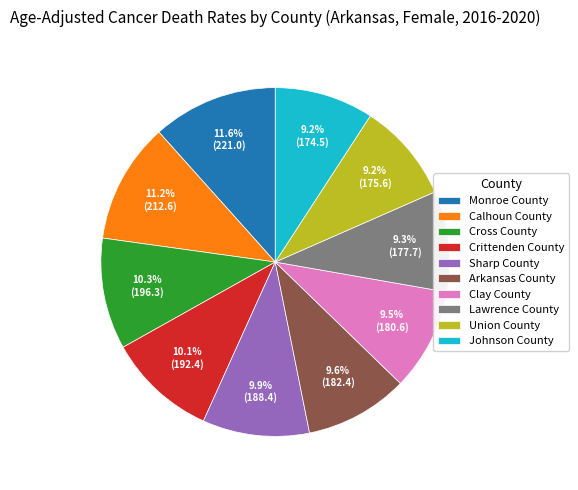

To the nearest percent, what portion does Johnson County represent?

9%